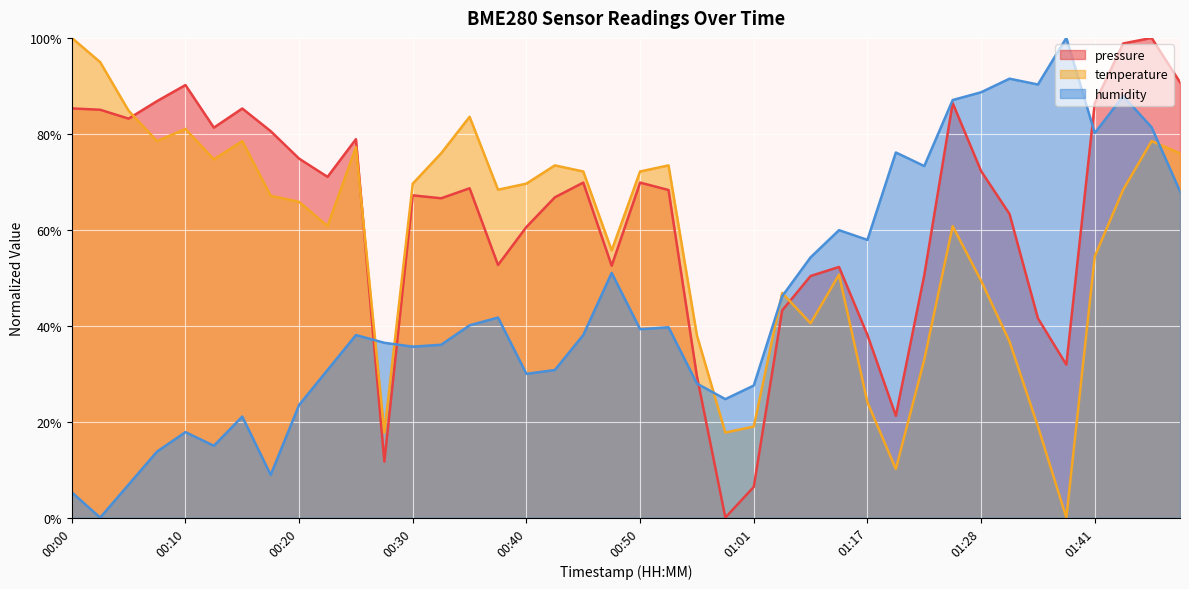

Where do pressure and temperature first cross each other?

00:05 and 00:07